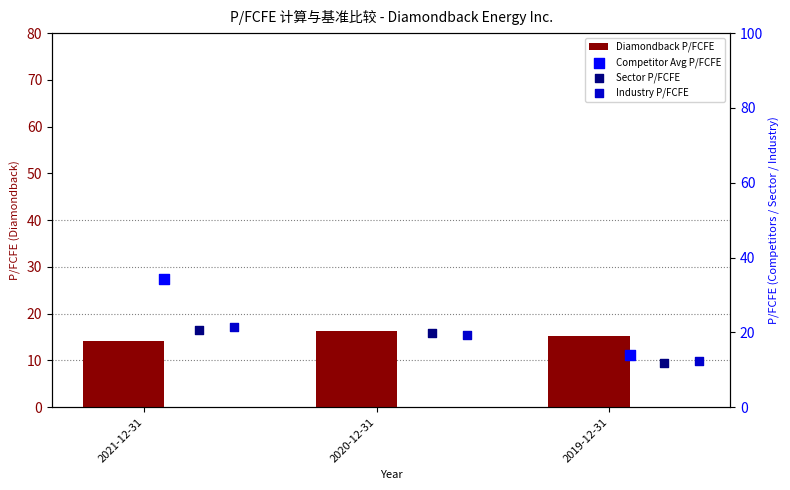

Which series contains the highest Y value?

Competitor Avg P/FCFE